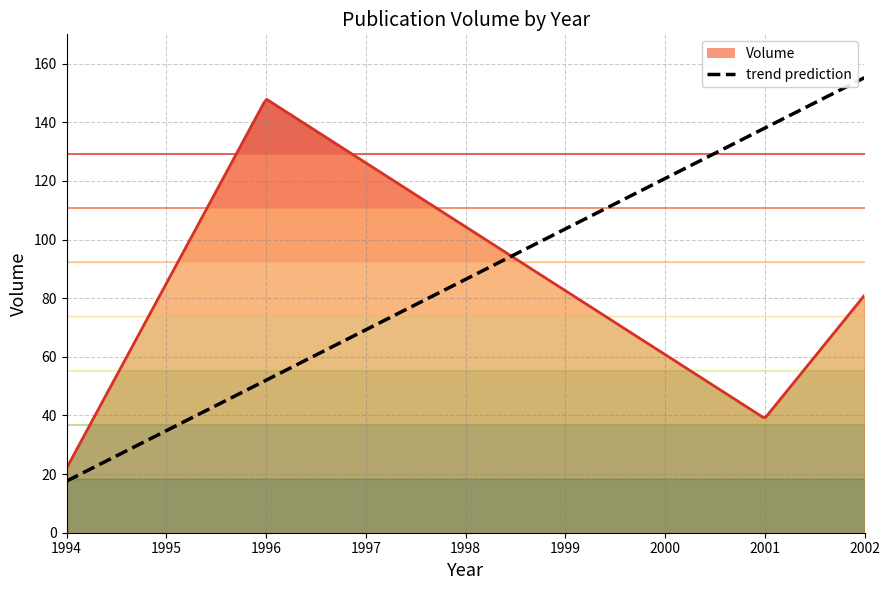

The value at 1994 is 22. True or false?

True